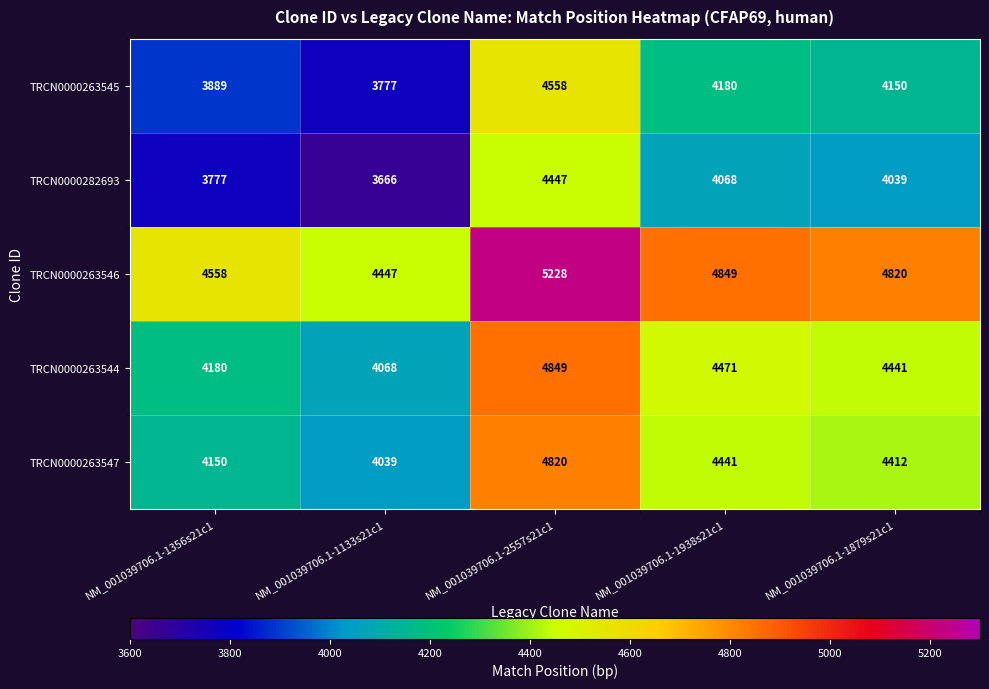

Count the number of categories in the chart.

5